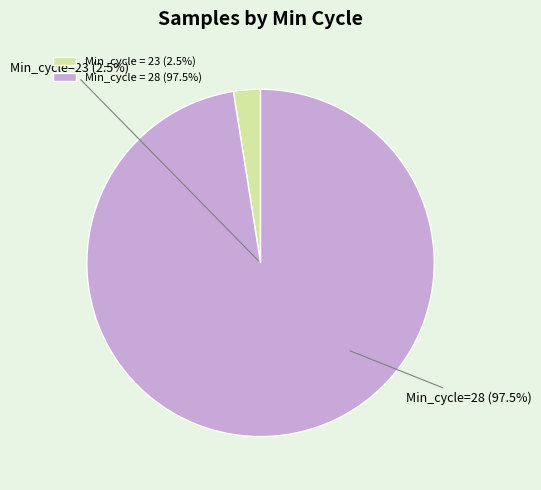

Which slice is the largest?

28